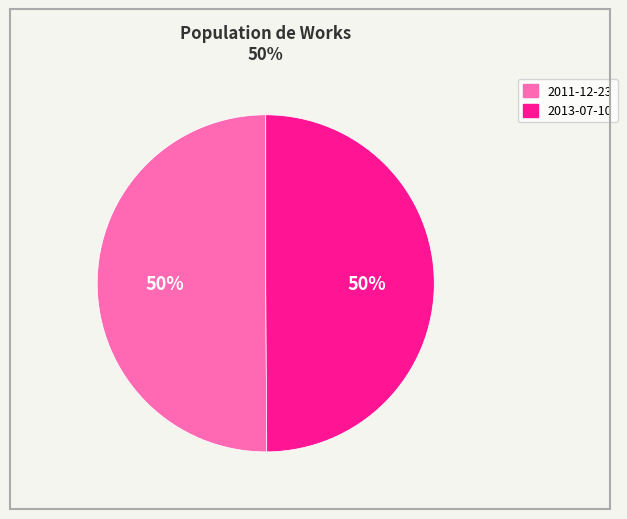

Combined, do 2013-07-10 and 2011-12-23 account for over 50%?

Yes